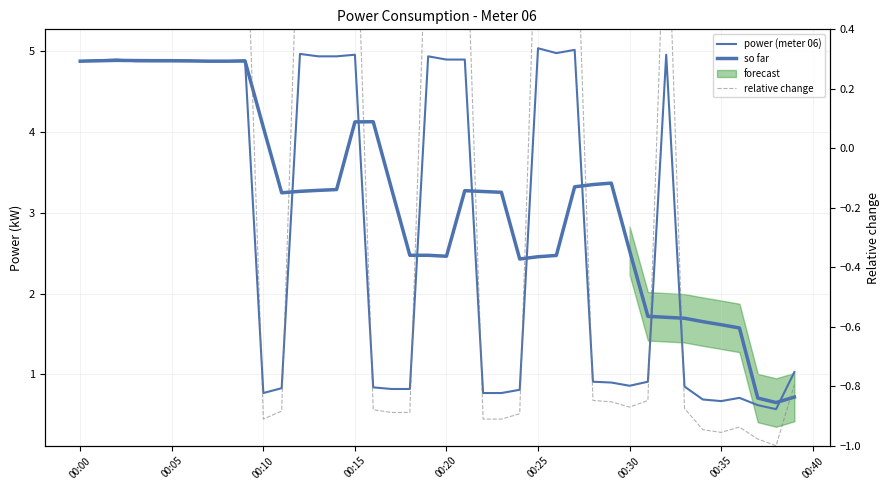

Reading left to right, what are all the values shown in this chart?

power (meter 06): 4.9	4.9	4.9	4.9	4.9	4.9	4.9	4.9	4.9	4.9	0.8	0.8	5.0	4.9	4.9	5.0	0.8	0.8	0.8	4.9	4.9	4.9	0.8	0.8	0.8	5.0	5.0	5.0	0.9	0.9	0.9	0.9	5.0	0.8	0.7	0.7	0.7	0.6	0.6	1.0
so far: 4.9	4.9	4.9	4.9	4.9	4.9	4.9	4.9	4.9	4.9	4.1	3.2	3.3	3.3	3.3	4.1	4.1	3.3	2.5	2.5	2.5	3.3	3.3	3.3	2.4	2.5	2.5	3.3	3.4	3.4	2.5	1.7	1.7	1.7	1.7	1.6	1.6	0.7	0.7	0.7
relative change: 0.9	0.9	0.9	0.9	0.9	0.9	0.9	0.9	0.9	0.9	-0.9	-0.9	1.0	1.0	1.0	1.0	-0.9	-0.9	-0.9	1.0	0.9	0.9	-0.9	-0.9	-0.9	1.0	1.0	1.0	-0.8	-0.9	-0.9	-0.8	1.0	-0.9	-0.9	-1.0	-0.9	-1.0	-1.0	-0.8